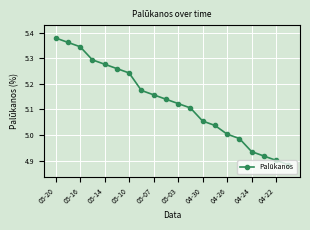

True or false: there are more than 0 points higher than both neighbors.

False